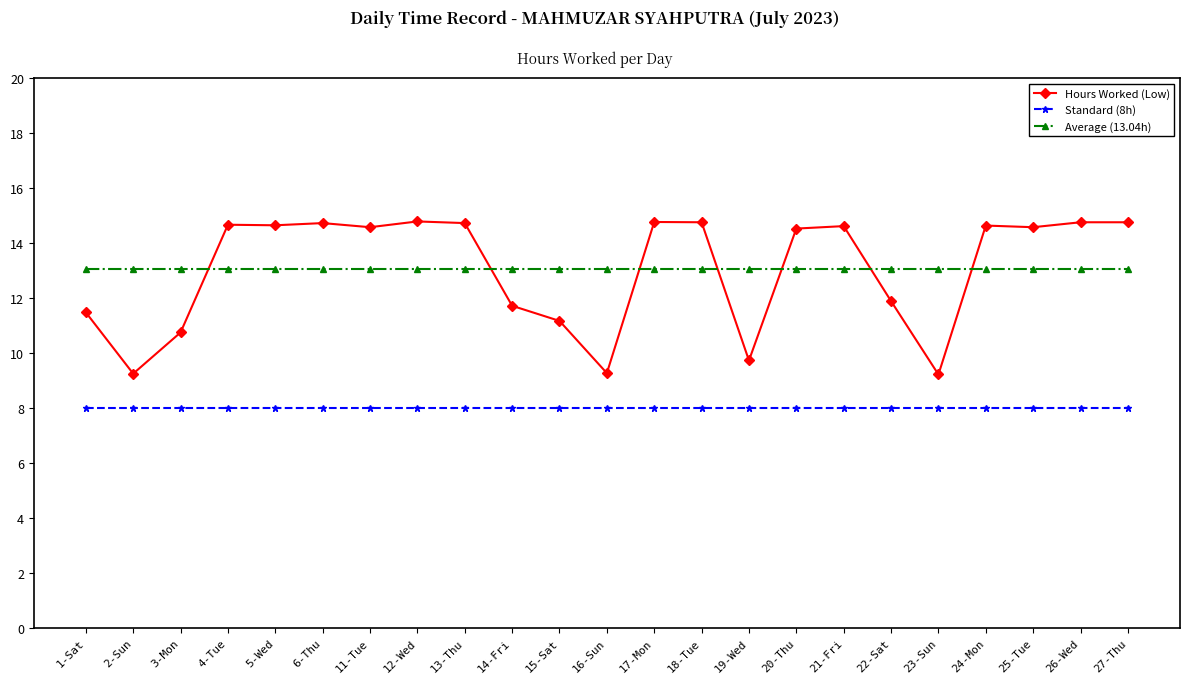

Is this an area chart (filled region under the line)?

No